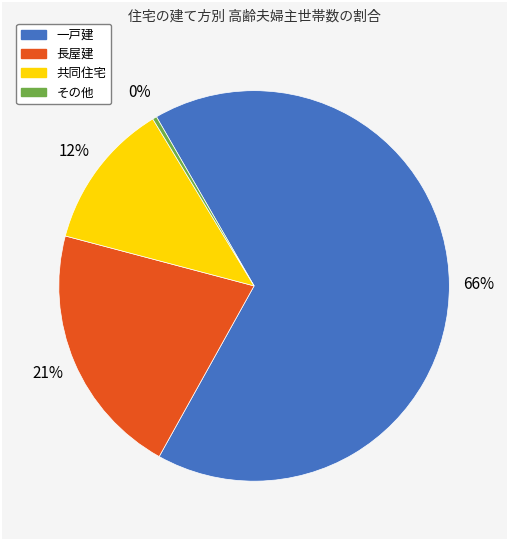

To the nearest percent, what is the difference between the 共同住宅 and その他 slice percentages?

12%